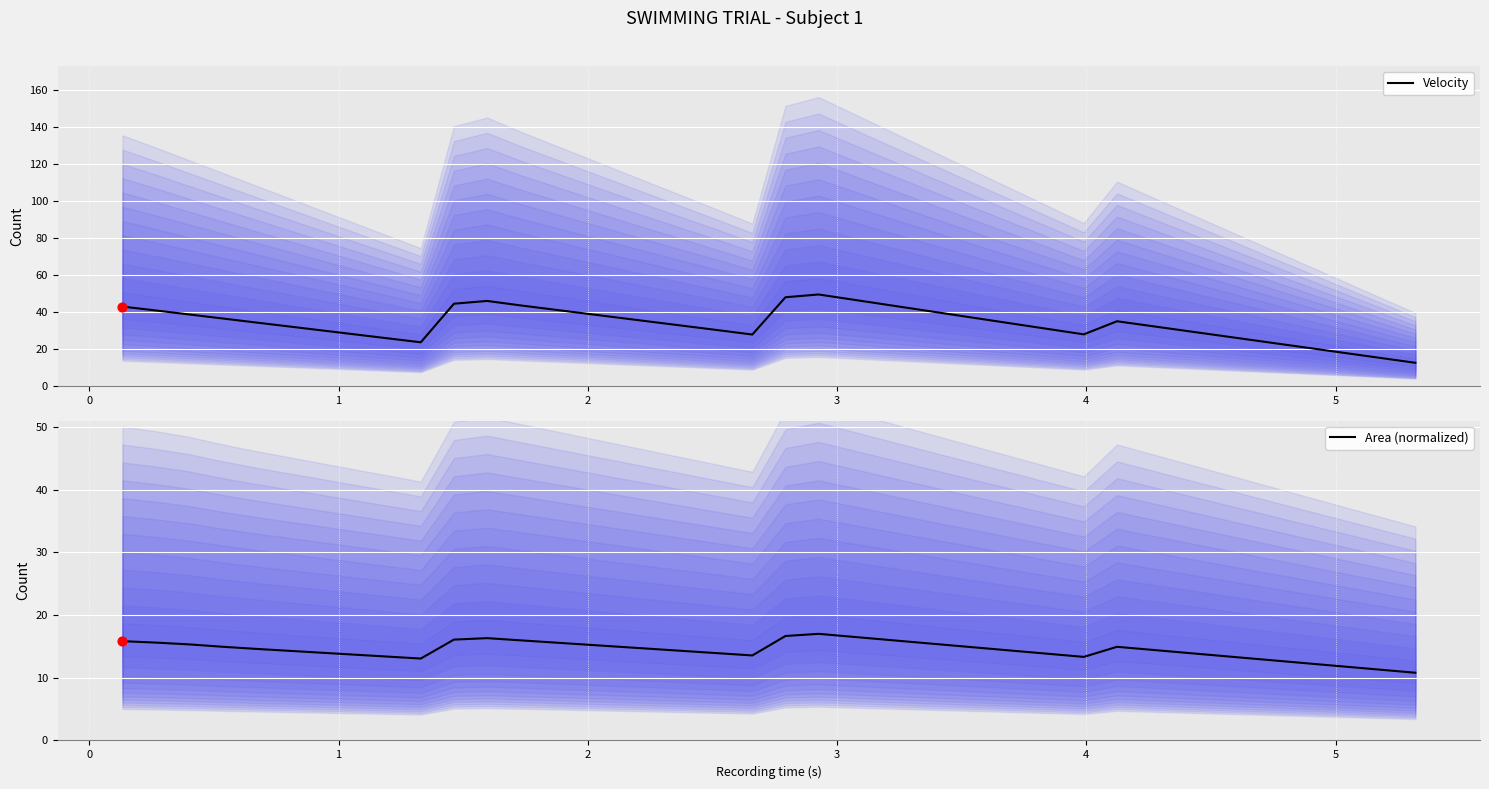

Which series contains the highest Y value?

Velocity